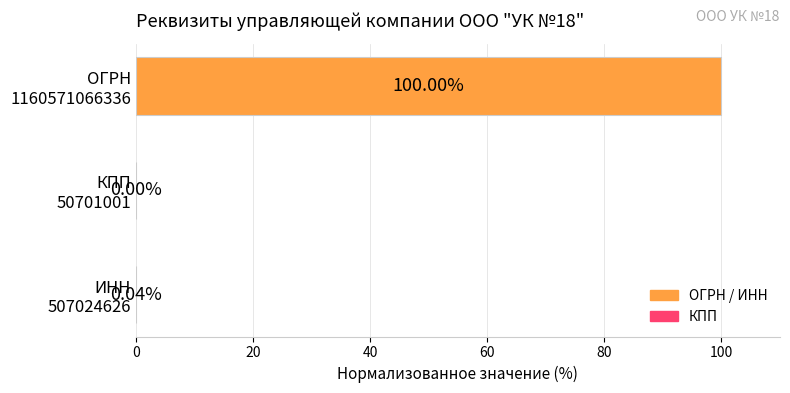

What is the sum of all values?

100.0